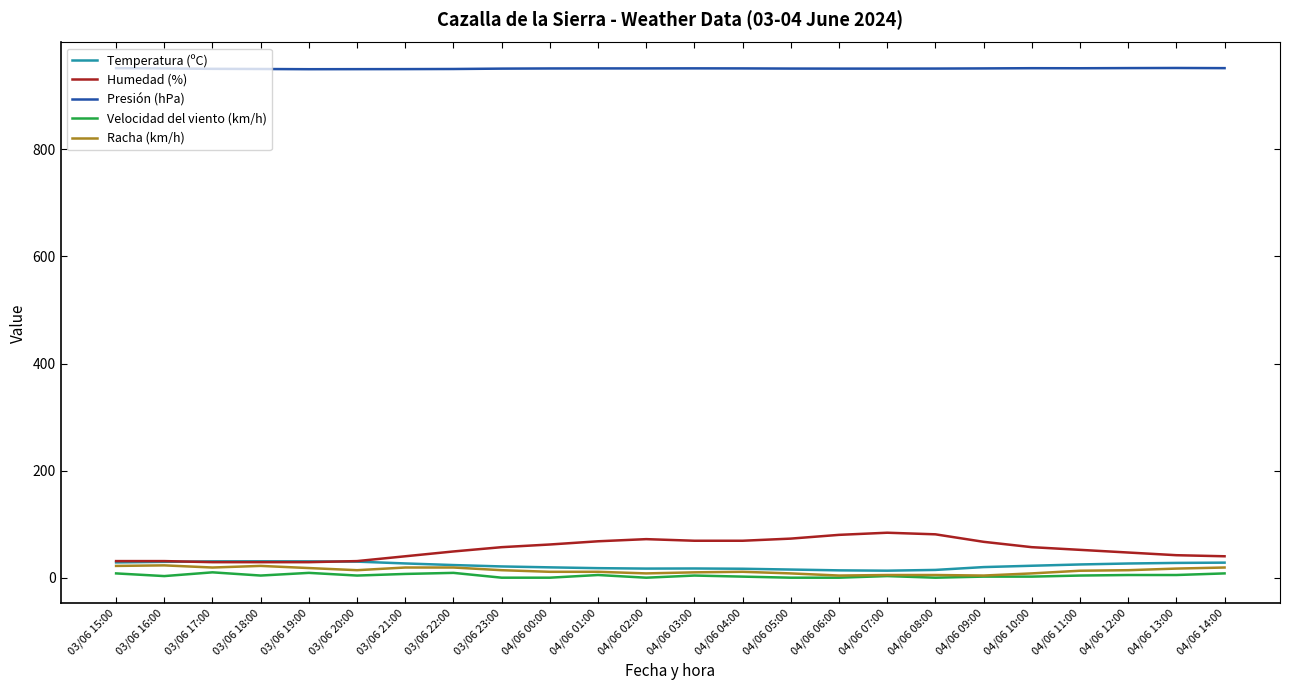

What is the total value across all series at 04/06 11:00?

1045.3